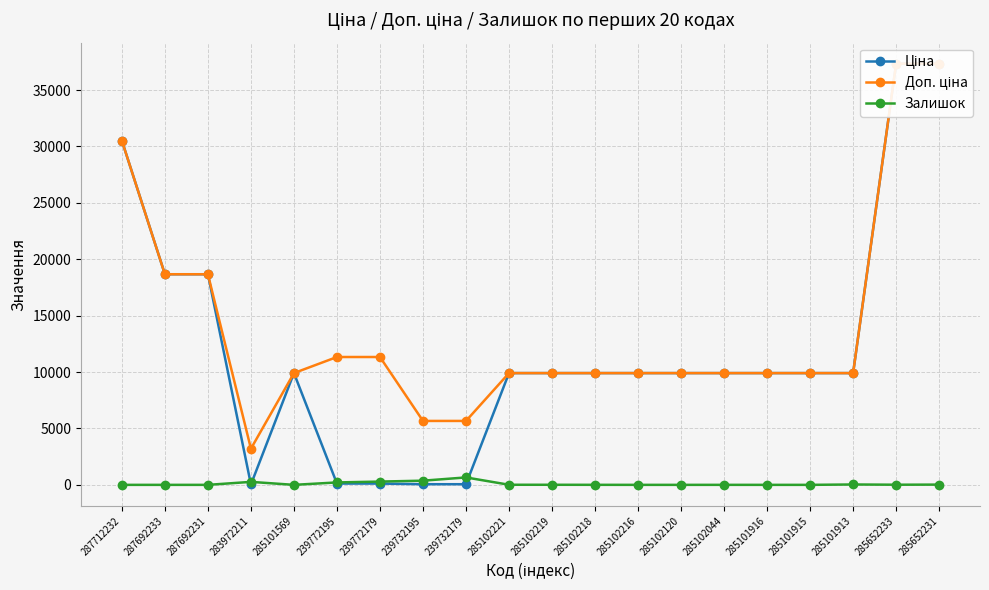

Which series changed the most between 287712232 and 285102120?

Ціна